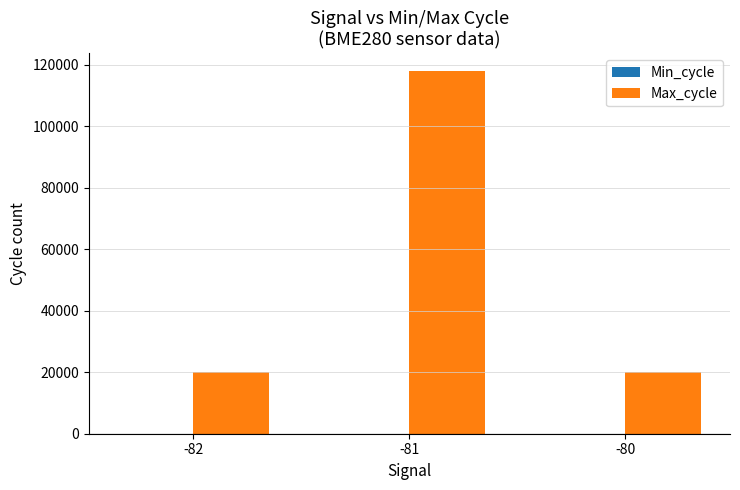

Does the chart contain stacked bars?

No